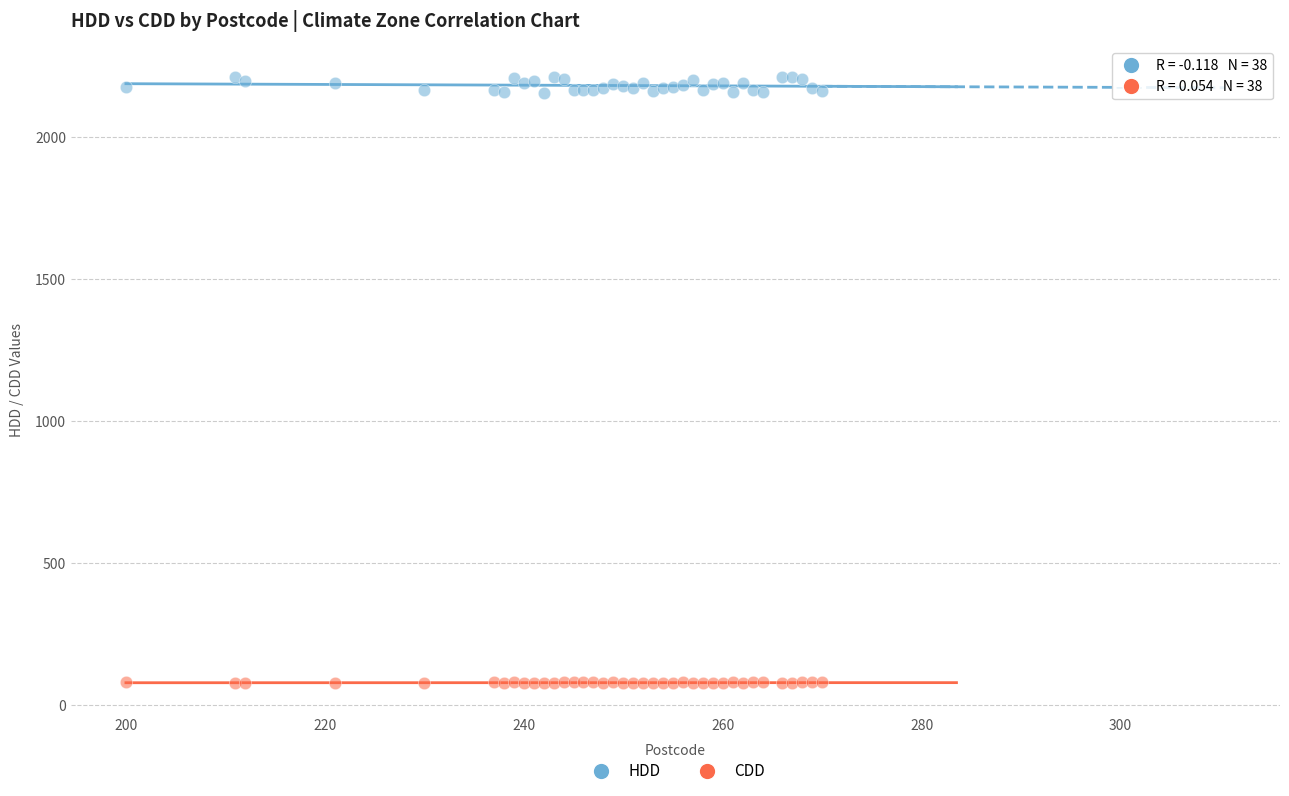

Which series has the largest Y range (max minus min)?

HDD